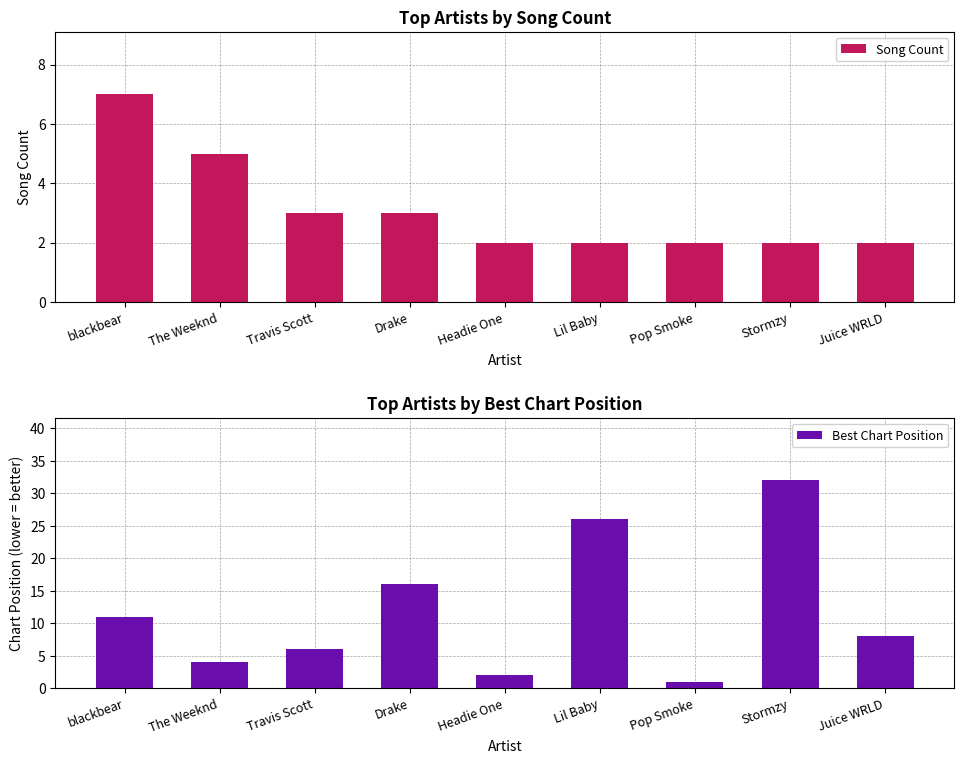

What is the difference between the maximum and minimum values in the Song Count series?

5